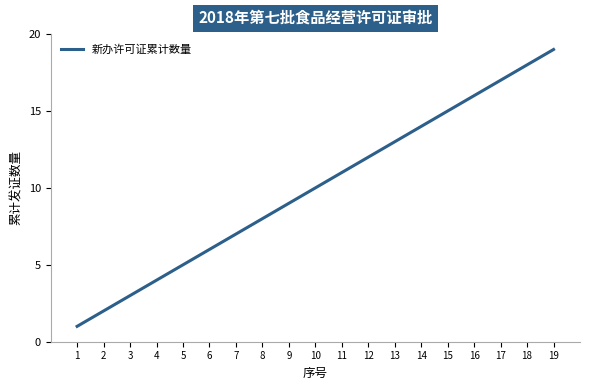

Approximately how many times larger is the value at 3 compared to 11?

0.3